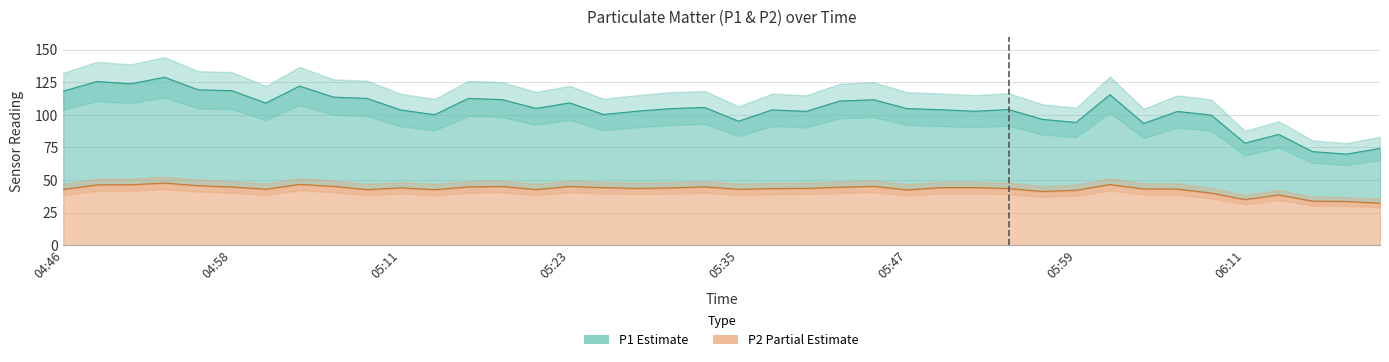

True or false: P1 has a value of 109.1 at 05:01.

True